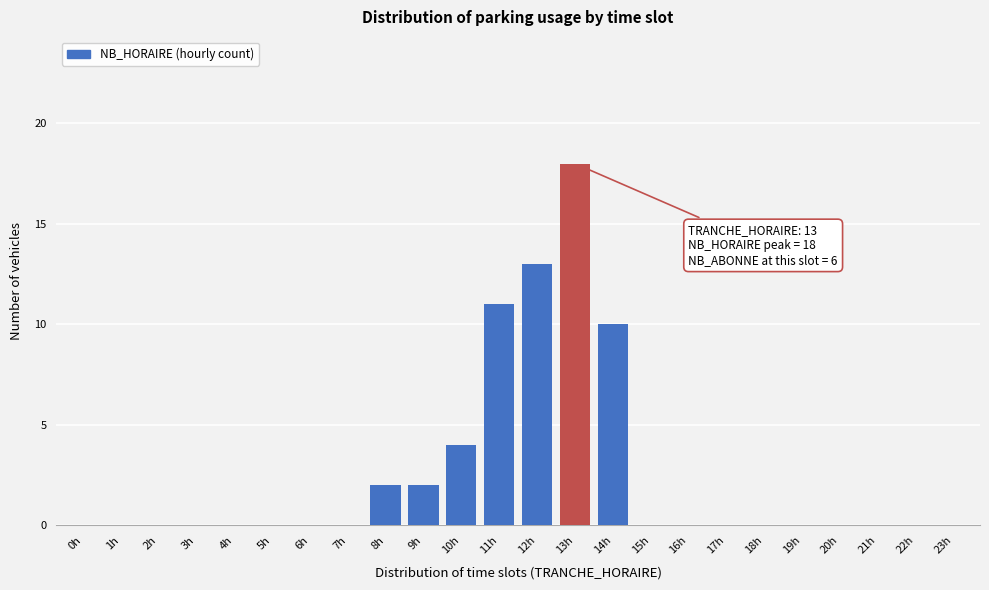

Reading left to right, what are all the values shown in this chart?

0h=0	1h=0	2h=0	3h=0	4h=0	5h=0	6h=0	7h=0	8h=2	9h=2	10h=4	11h=11	12h=13	13h=18	14h=10	15h=0	16h=0	17h=0	18h=0	19h=0	20h=0	21h=0	22h=0	23h=0